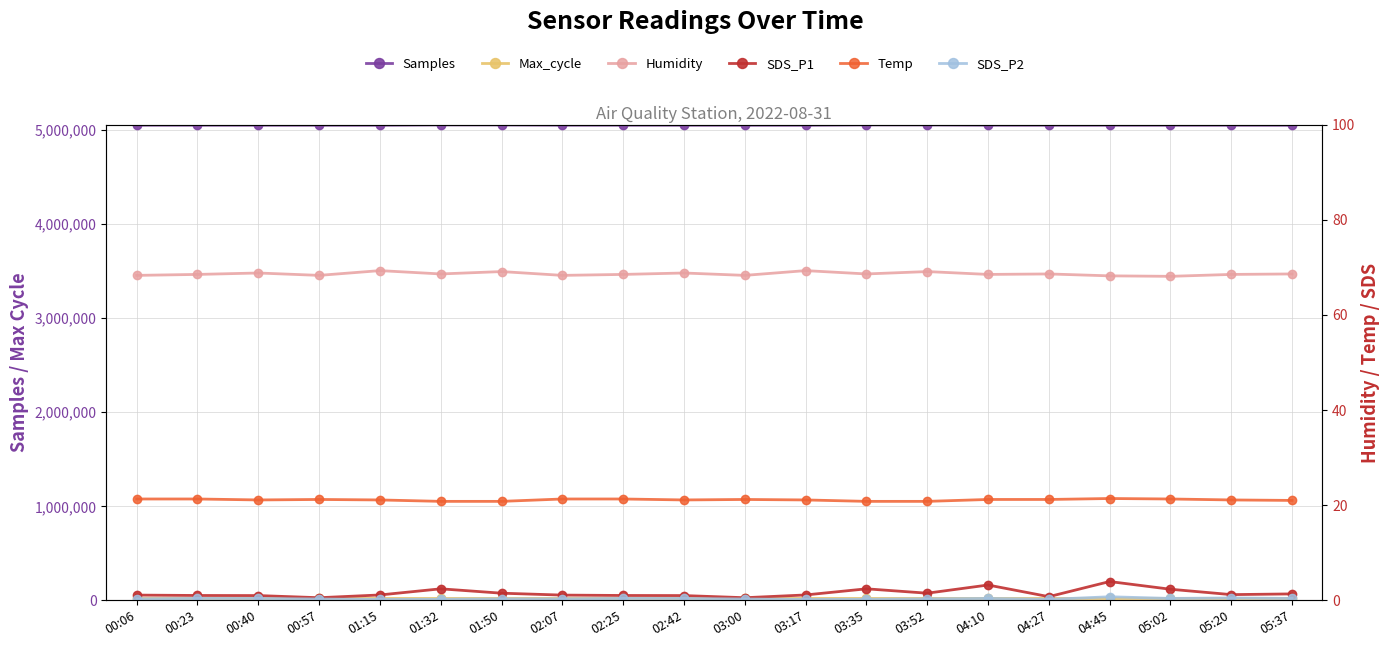

What is the label of the 9th point from the left?

02:25